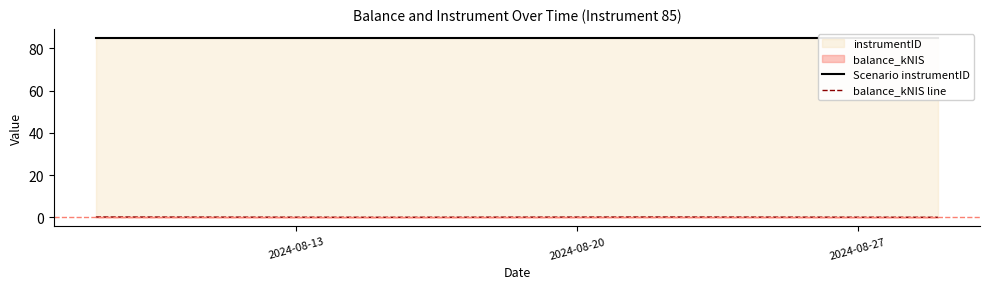

Count the number of categories in the chart.

4